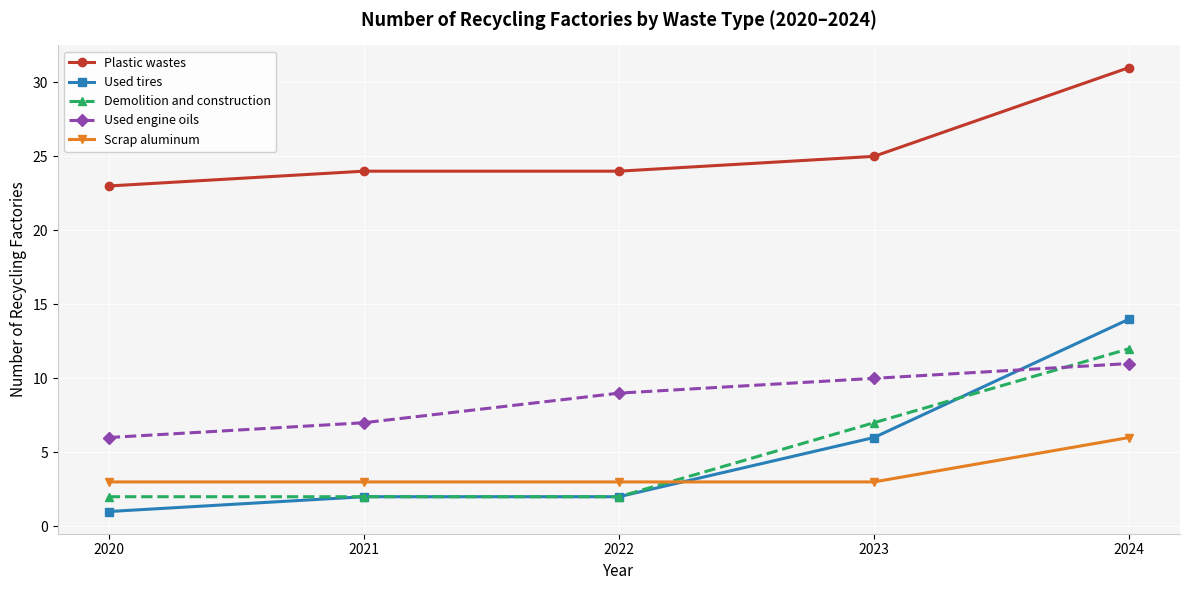

What is the average value of the Used tires series?

5